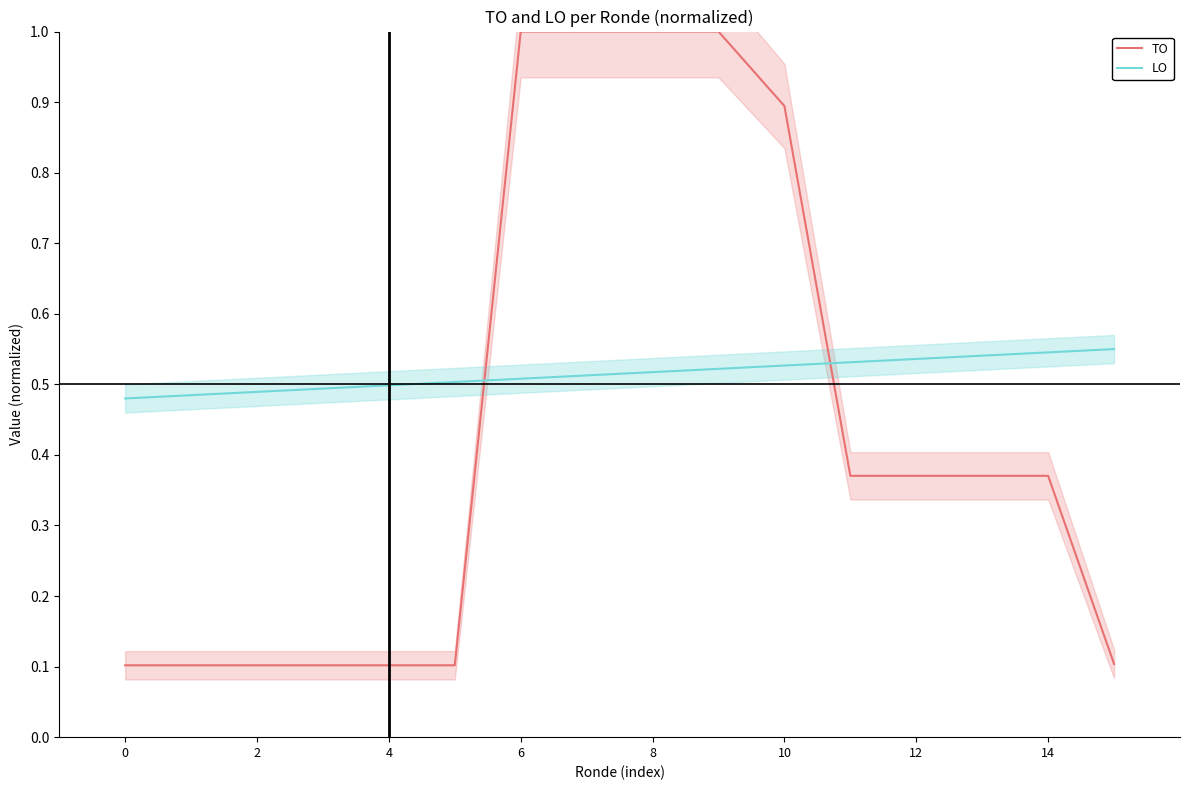

Between 15 and 10, which is larger?

10